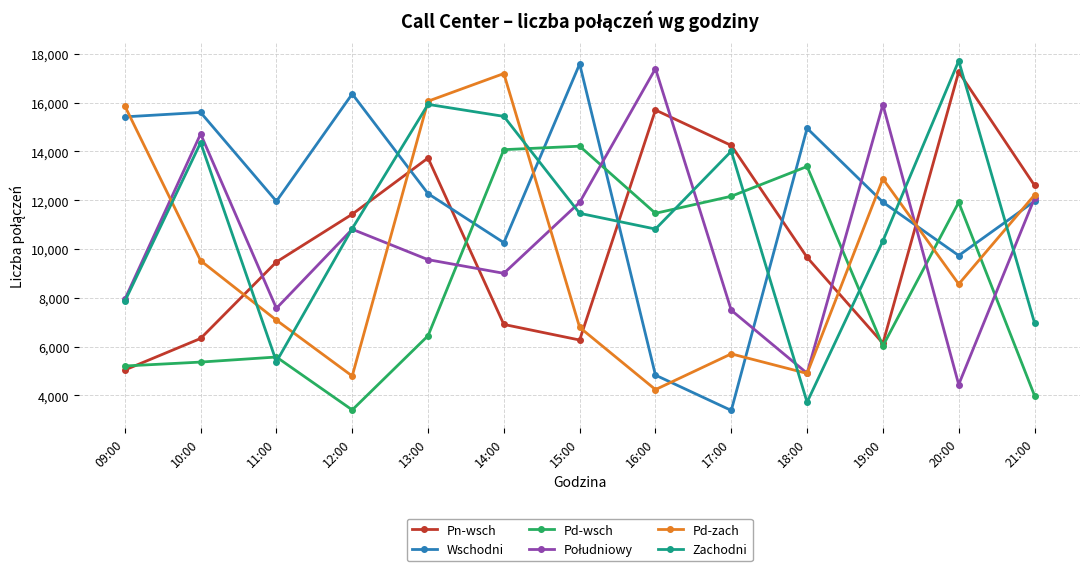

Between which two adjacent categories do Pn-wsch and Zachodni first intersect?

10:00 and 11:00